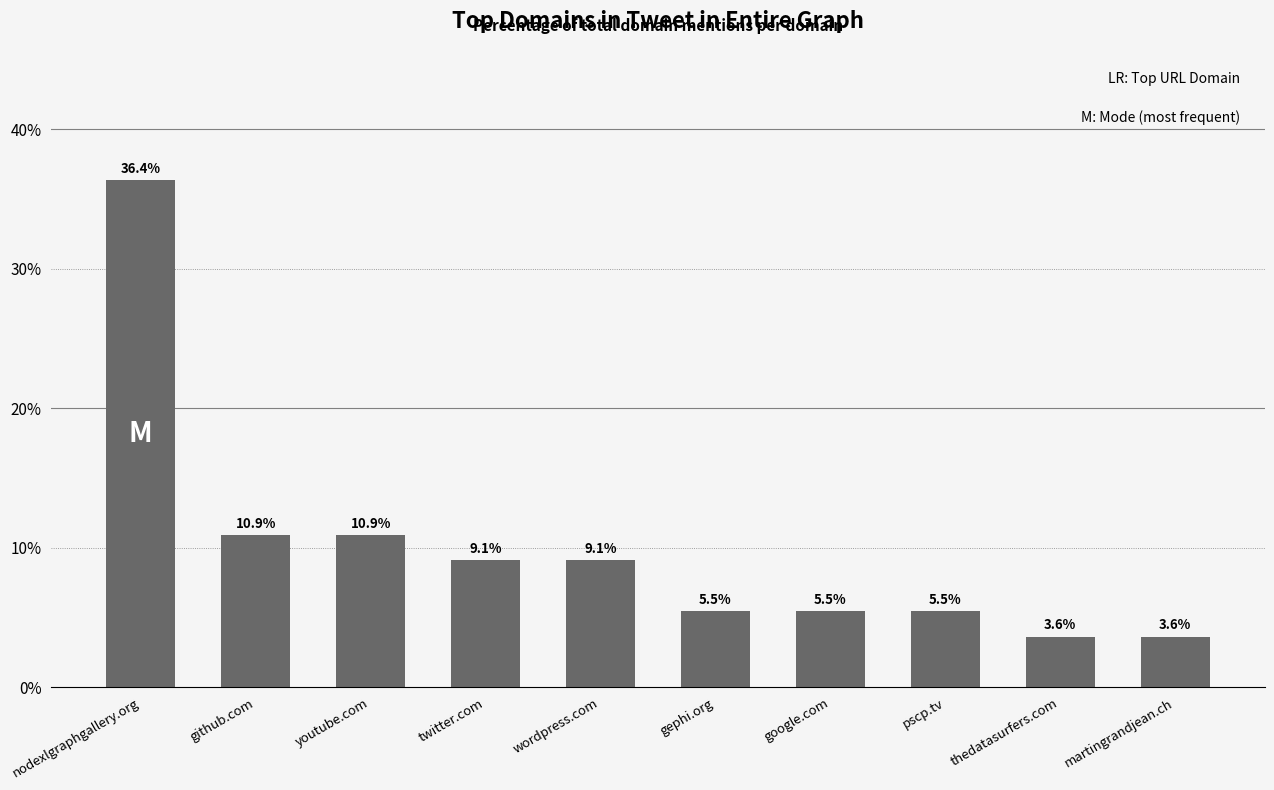

The chart shows a value of 10.9 at github.com. True or false?

True